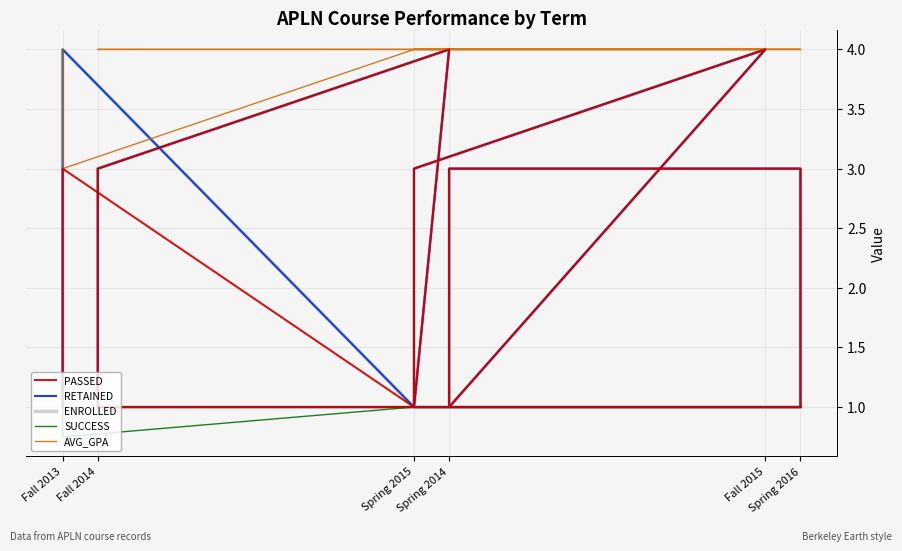

At which label does PASSED reach its minimum?

Fall 2013